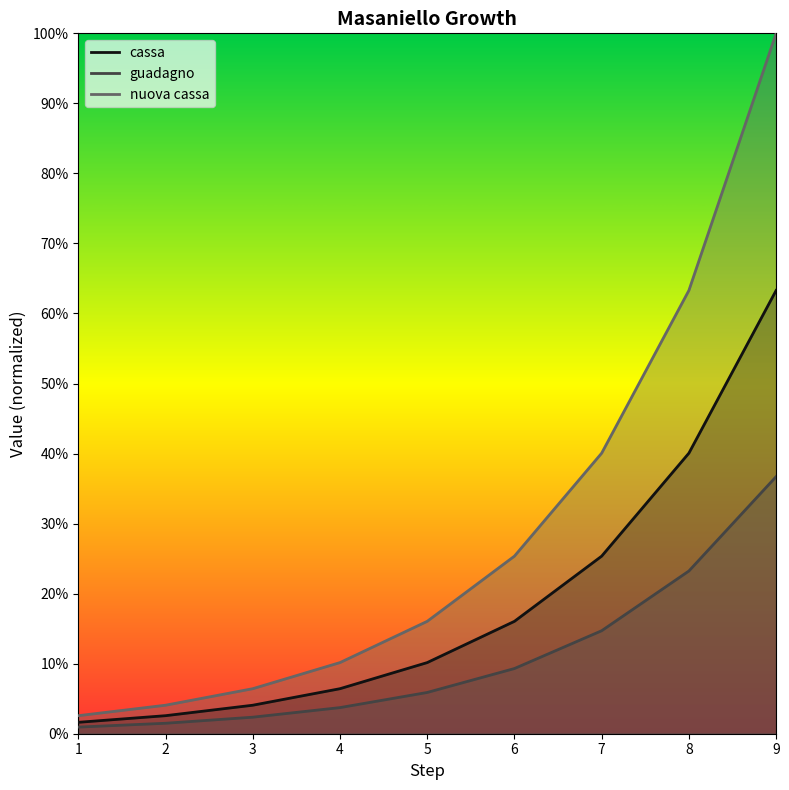

What value does the nuova cassa series have at 9?

1.0